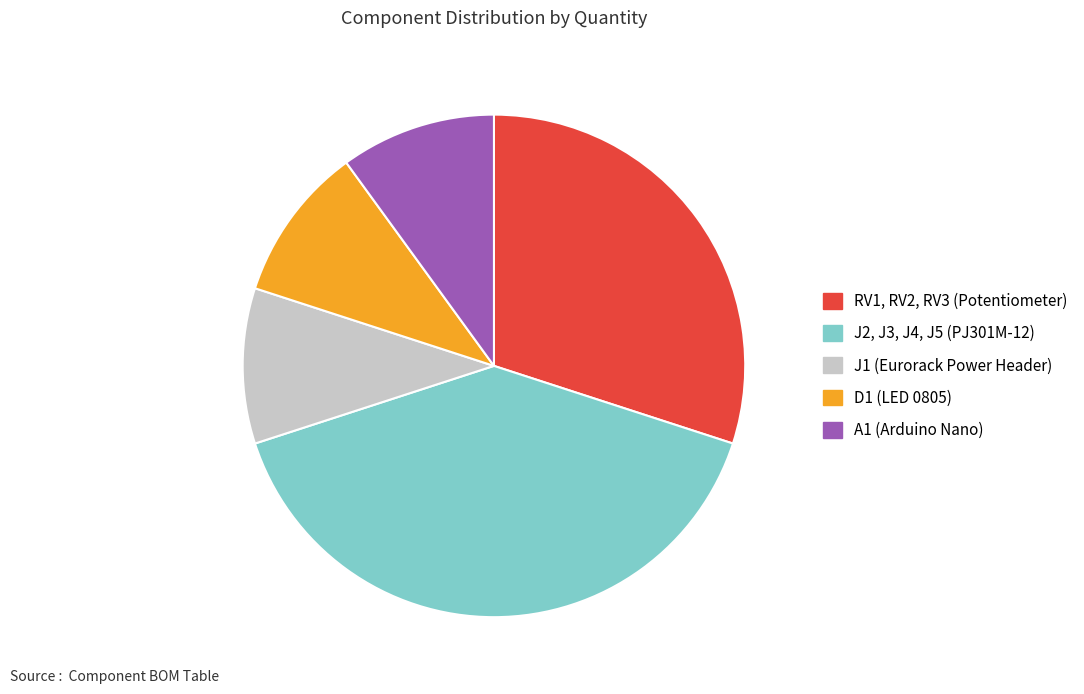

Is the sum of D1 (LED 0805) and A1 (Arduino Nano) greater than half?

No